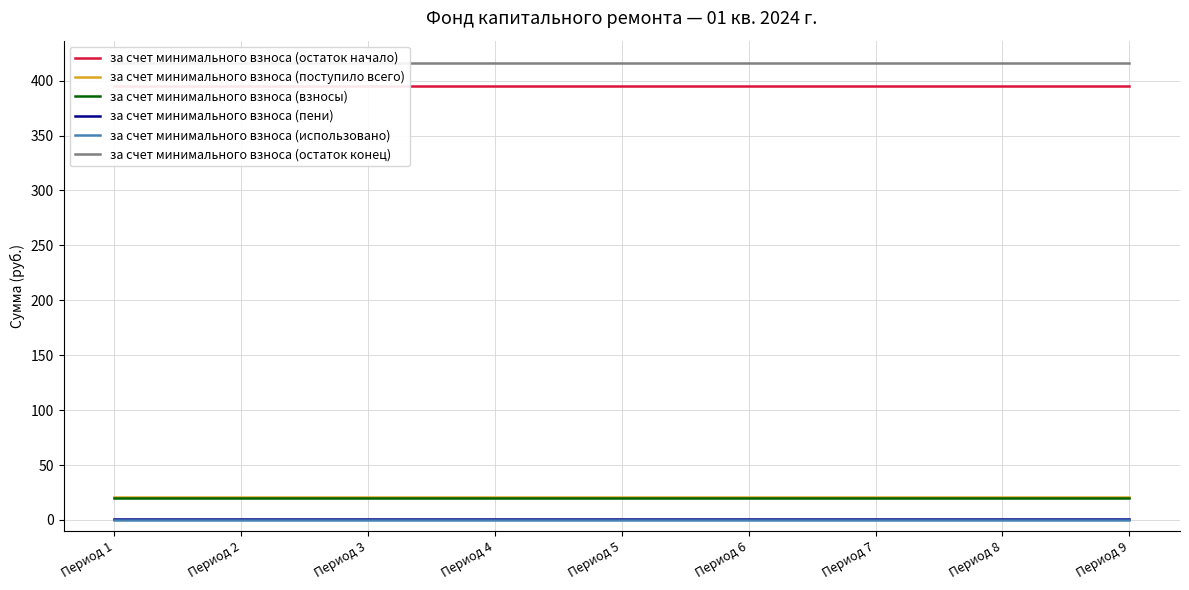

What is the value of the за счет минимального взноса (поступило всего) point at the 4th from the left?

20.6